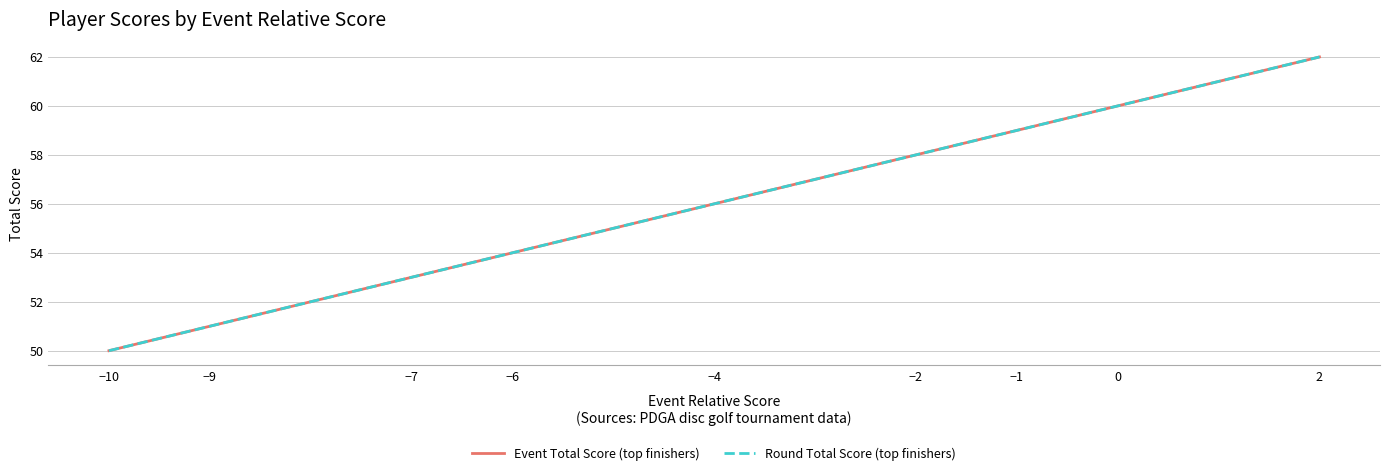

Rank the series by their maximum value, from lowest to highest.

Event Total Score (top finishers), Round Total Score (top finishers)